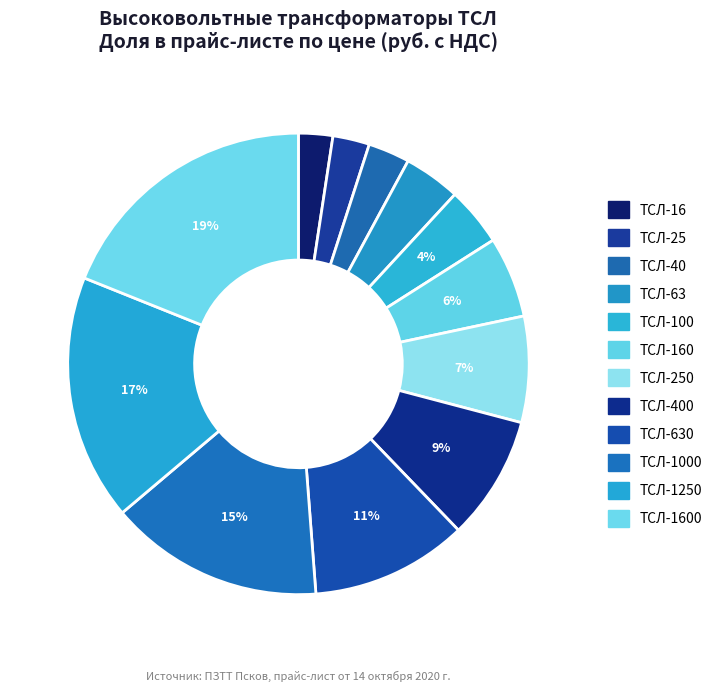

How many slices are in this pie chart?

12